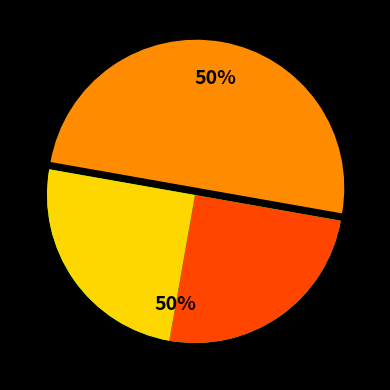

What portion of the pie excludes Vote?

50.0%